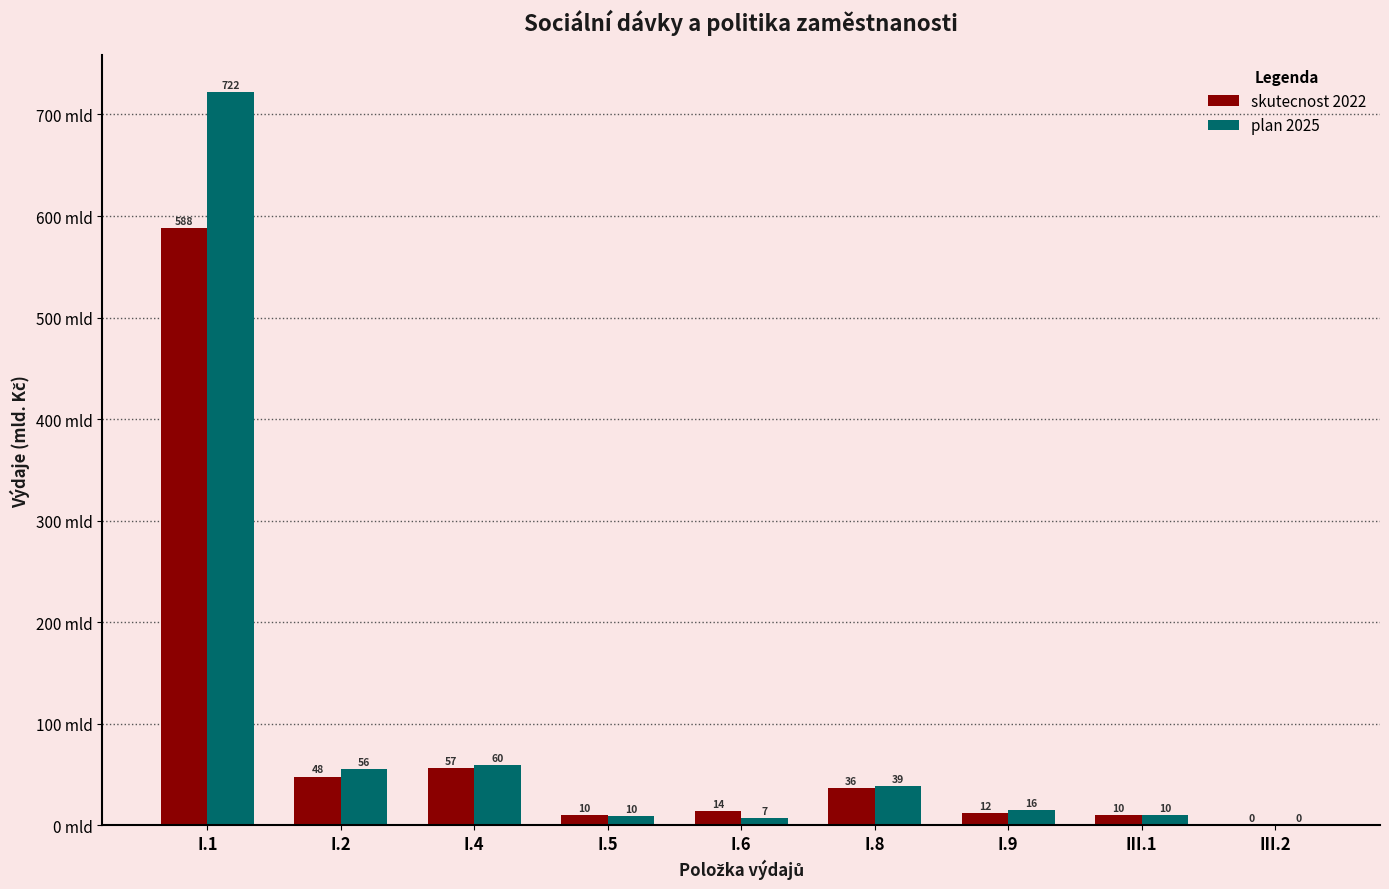

Is it true that plan 2025 equals 55.7 at I.2?

True